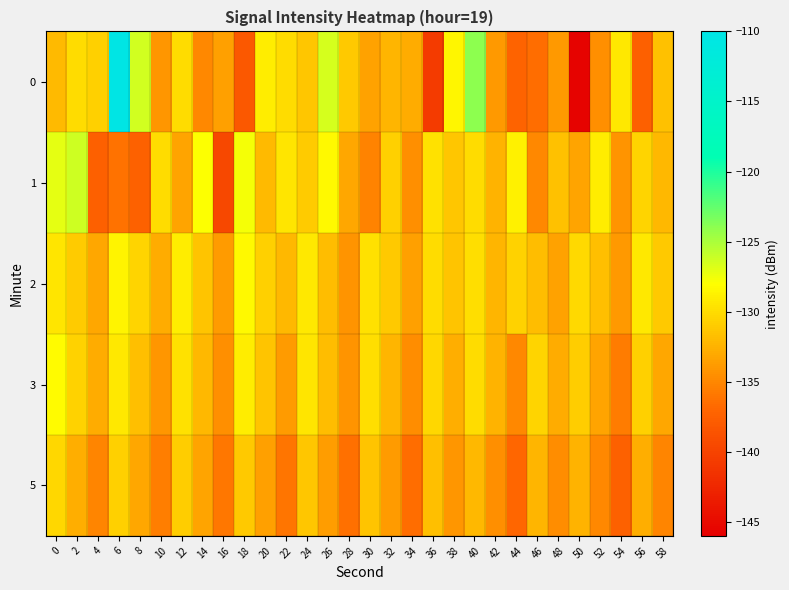

Between 8 and 12, which series saw the biggest shift?

1